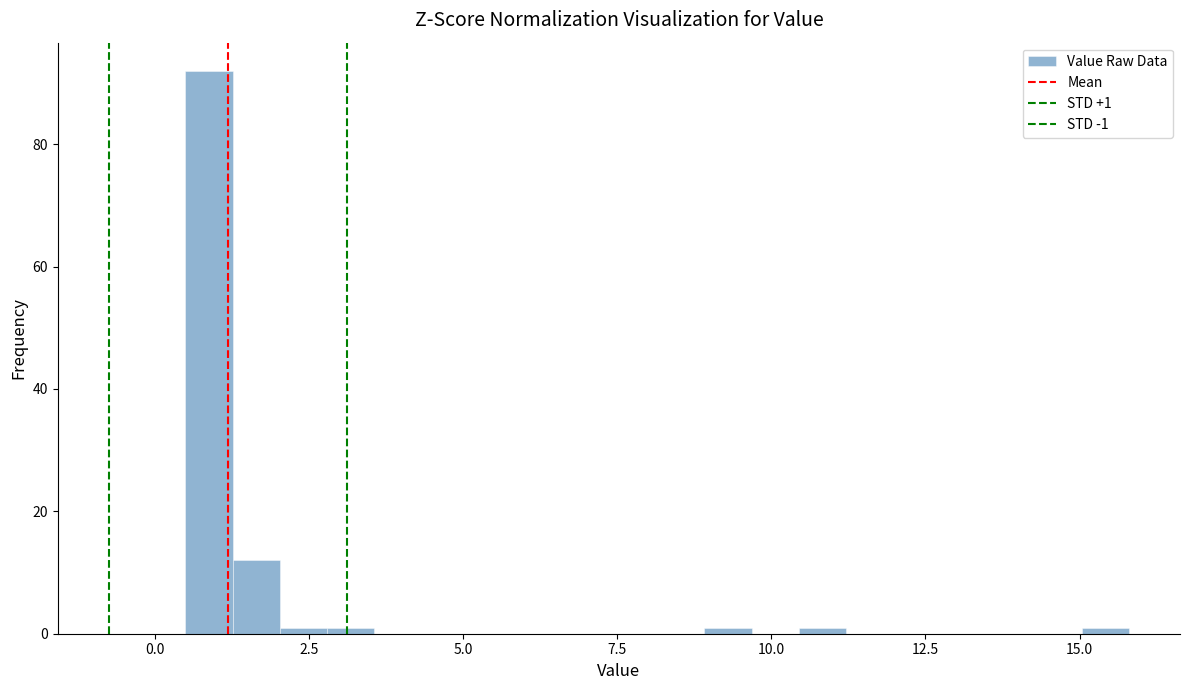

Read against the x-axis, roughly where is the centre of the tallest bar?

1.0